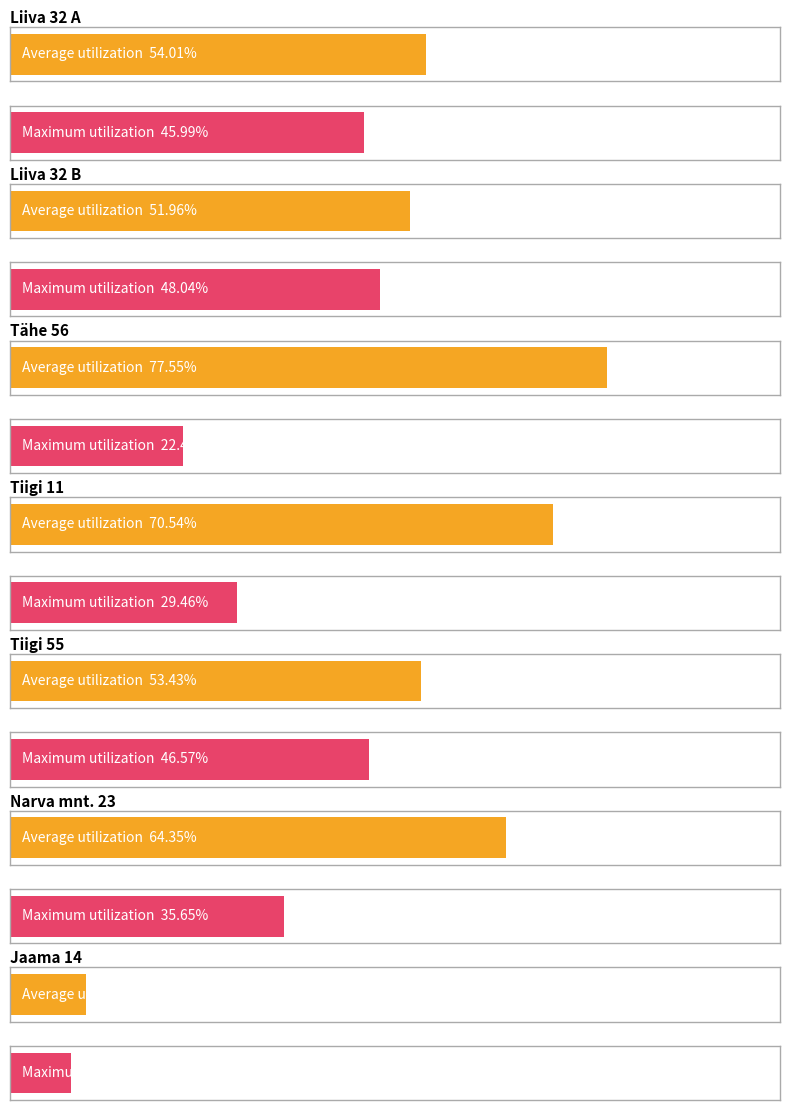

Is the value of Öine at Narva mnt. 23 greater than the value of Päevane at Jaama 14?

No